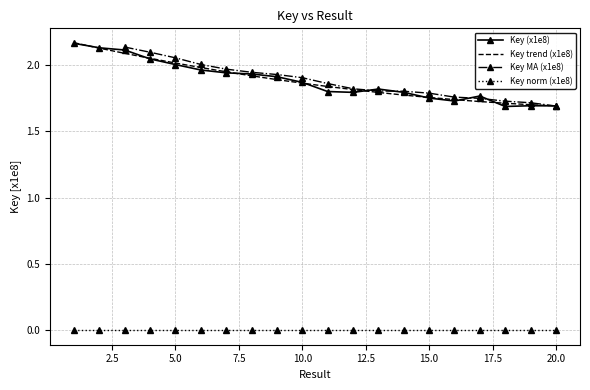

Where is the data nearest to the value 0?

18